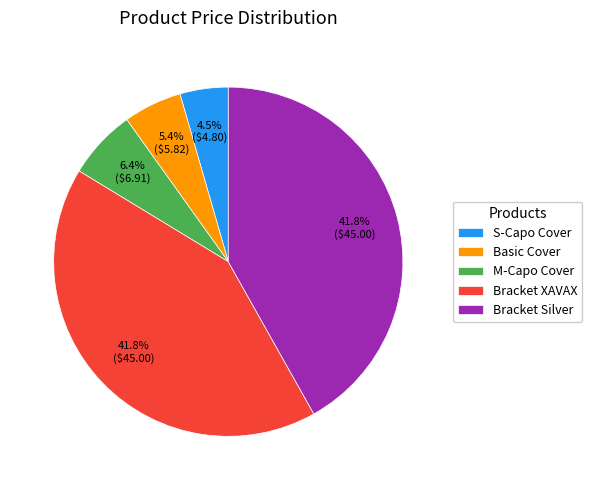

Count the number of slices in the pie.

5